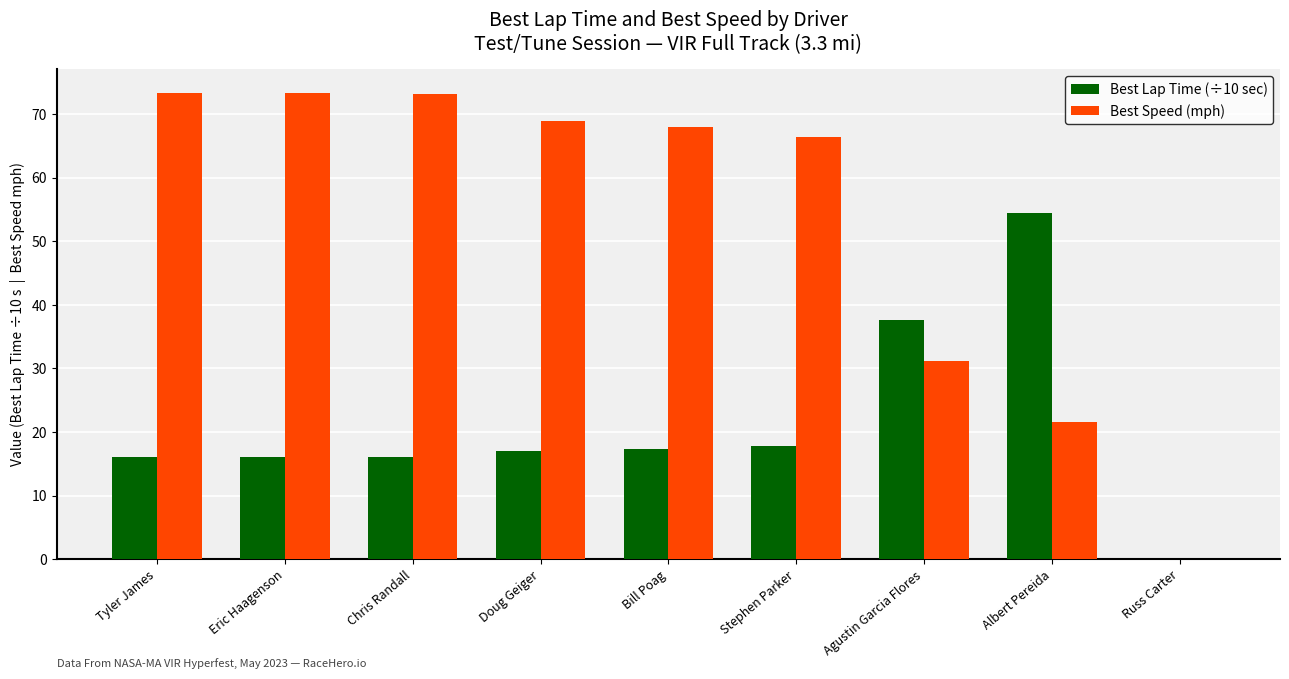

True or false: Best Lap Time (÷10 sec) has a value of 93.8 at Albert Pereida.

False